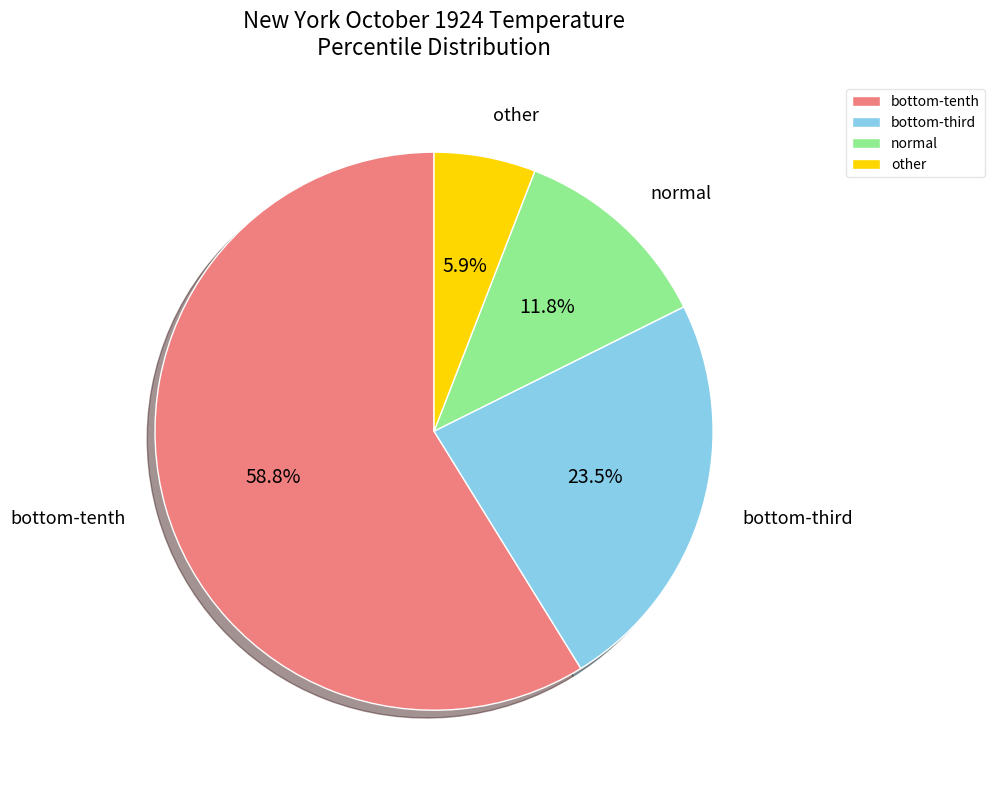

Rank the categories by value from highest to lowest.

bottom-tenth, bottom-third, normal, other